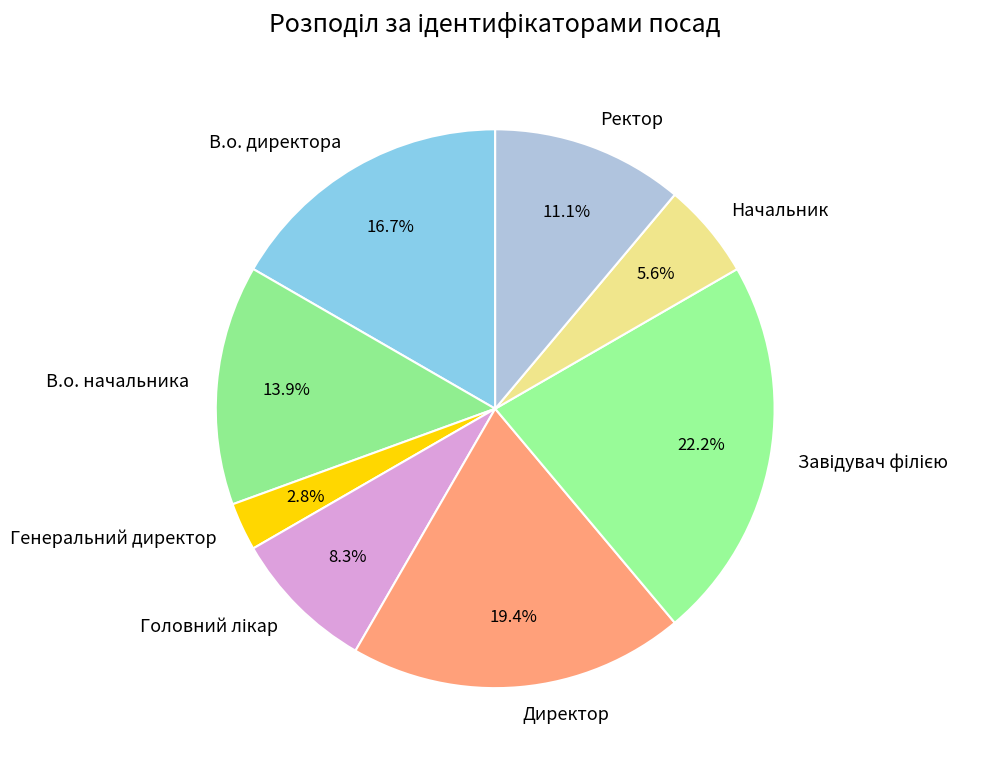

To the nearest percent, what percentage of the pie is Директор?

19%